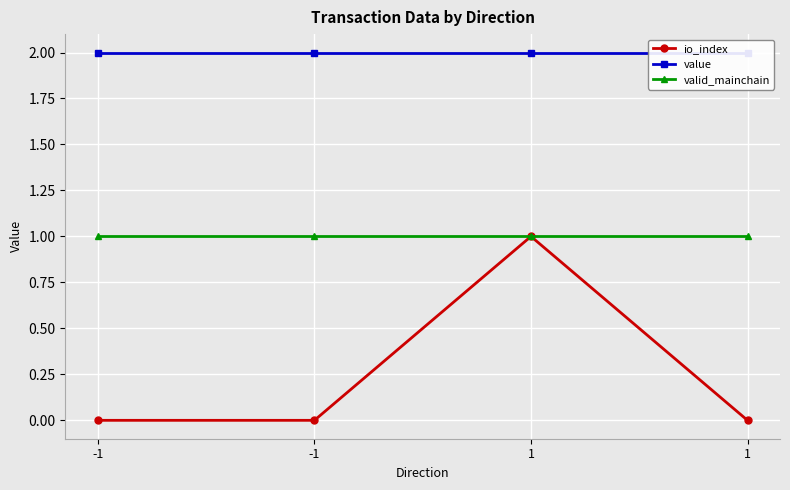

How many positive values does the io_index series have?

1